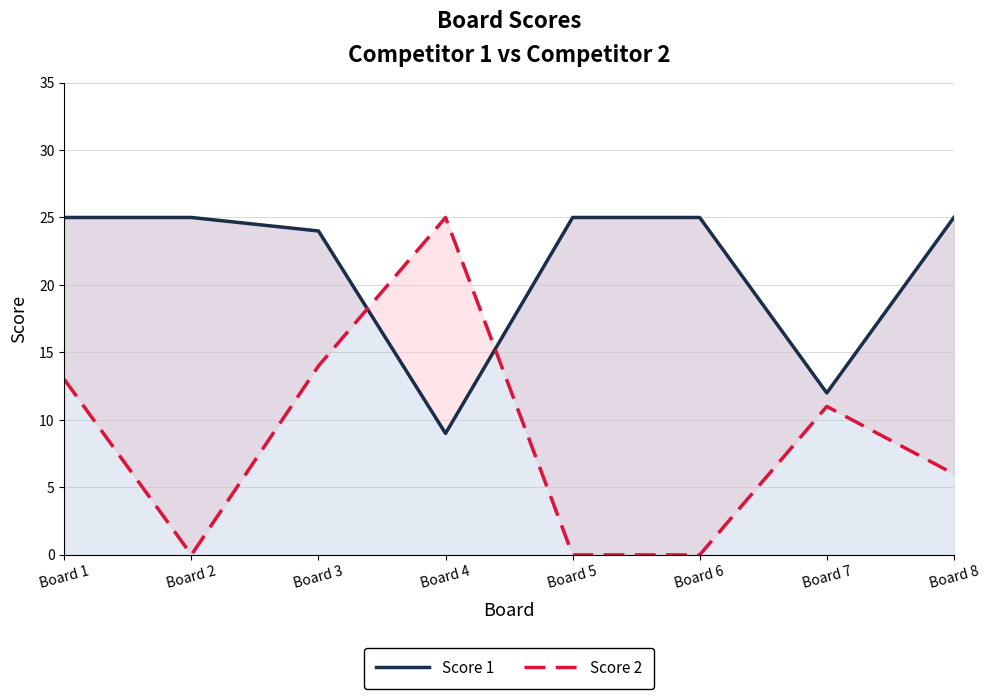

How many lines are shown in the chart?

2